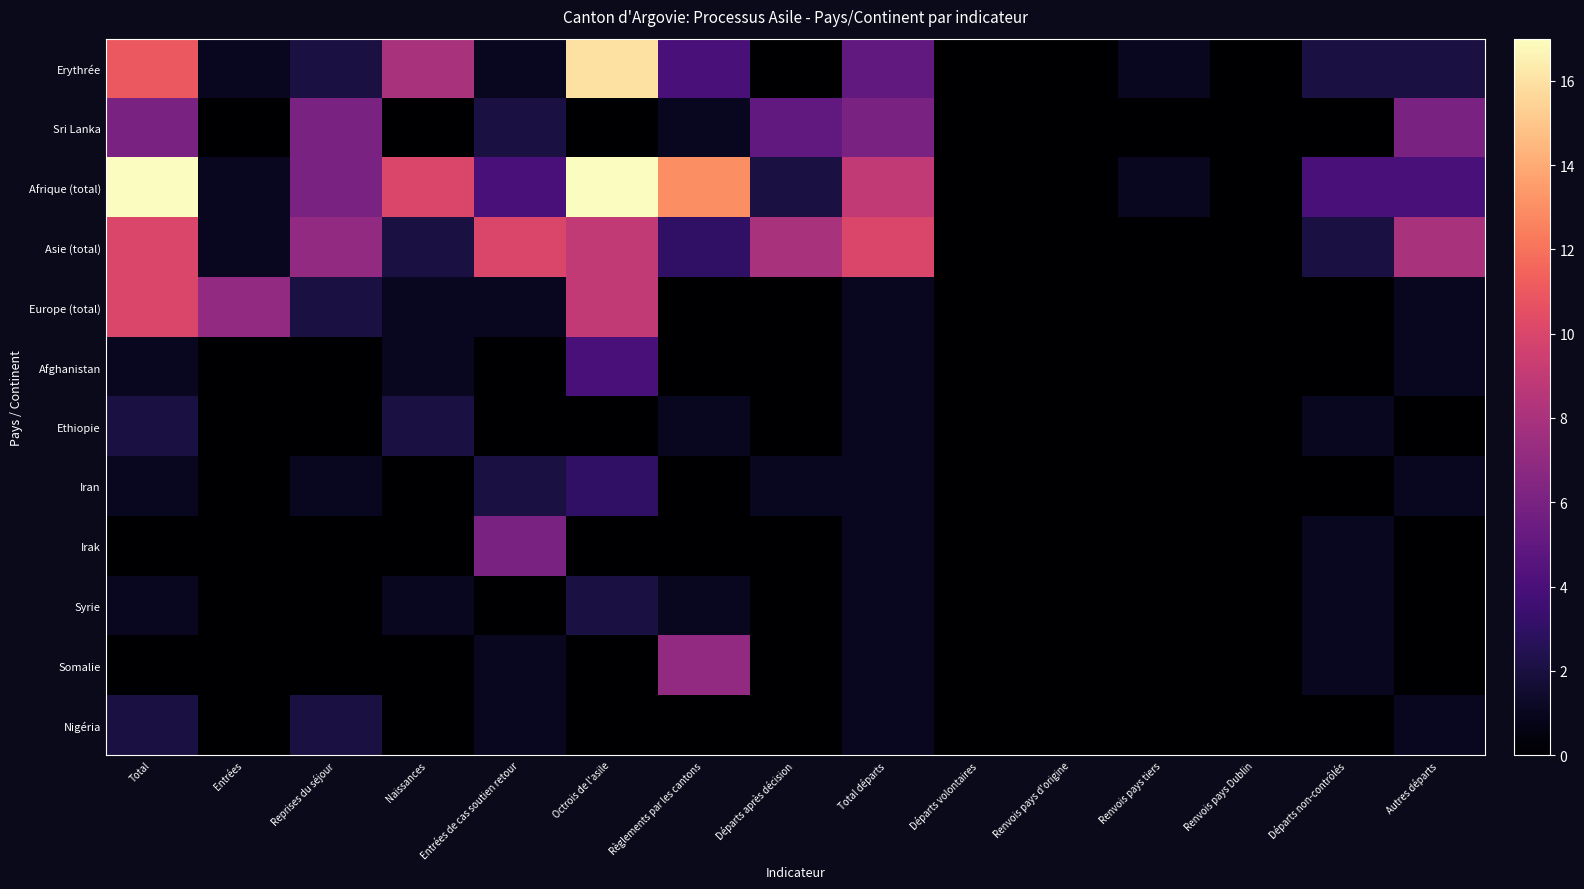

Reading left to right, extract all data points from this chart.

Erythrée: Total=11	Entrées=1	Reprises du séjour=2	Naissances=8	Entrées de cas soutien retour=1	Octrois de l'asile=16	Règlements par les cantons=4	Départs après décision=0	Total départs=5	Départs volontaires=0	Renvois pays d'origine=0	Renvois pays tiers=1	Renvois pays Dublin=0	Départs non-contrôlés=2	Autres départs=2
Sri Lanka: Total=6	Entrées=0	Reprises du séjour=6	Naissances=0	Entrées de cas soutien retour=2	Octrois de l'asile=0	Règlements par les cantons=1	Départs après décision=5	Total départs=6	Départs volontaires=0	Renvois pays d'origine=0	Renvois pays tiers=0	Renvois pays Dublin=0	Départs non-contrôlés=0	Autres départs=6
Afrique (total): Total=17	Entrées=1	Reprises du séjour=6	Naissances=10	Entrées de cas soutien retour=4	Octrois de l'asile=17	Règlements par les cantons=13	Départs après décision=2	Total départs=9	Départs volontaires=0	Renvois pays d'origine=0	Renvois pays tiers=1	Renvois pays Dublin=0	Départs non-contrôlés=4	Autres départs=4
Asie (total): Total=10	Entrées=1	Reprises du séjour=7	Naissances=2	Entrées de cas soutien retour=10	Octrois de l'asile=9	Règlements par les cantons=3	Départs après décision=8	Total départs=10	Départs volontaires=0	Renvois pays d'origine=0	Renvois pays tiers=0	Renvois pays Dublin=0	Départs non-contrôlés=2	Autres départs=8
Europe (total): Total=10	Entrées=7	Reprises du séjour=2	Naissances=1	Entrées de cas soutien retour=1	Octrois de l'asile=9	Règlements par les cantons=0	Départs après décision=0	Total départs=1	Départs volontaires=0	Renvois pays d'origine=0	Renvois pays tiers=0	Renvois pays Dublin=0	Départs non-contrôlés=0	Autres départs=1
Afghanistan: Total=1	Entrées=0	Reprises du séjour=0	Naissances=1	Entrées de cas soutien retour=0	Octrois de l'asile=4	Règlements par les cantons=0	Départs après décision=0	Total départs=1	Départs volontaires=0	Renvois pays d'origine=0	Renvois pays tiers=0	Renvois pays Dublin=0	Départs non-contrôlés=0	Autres départs=1
Ethiopie: Total=2	Entrées=0	Reprises du séjour=0	Naissances=2	Entrées de cas soutien retour=0	Octrois de l'asile=0	Règlements par les cantons=1	Départs après décision=0	Total départs=1	Départs volontaires=0	Renvois pays d'origine=0	Renvois pays tiers=0	Renvois pays Dublin=0	Départs non-contrôlés=1	Autres départs=0
Iran: Total=1	Entrées=0	Reprises du séjour=1	Naissances=0	Entrées de cas soutien retour=2	Octrois de l'asile=3	Règlements par les cantons=0	Départs après décision=1	Total départs=1	Départs volontaires=0	Renvois pays d'origine=0	Renvois pays tiers=0	Renvois pays Dublin=0	Départs non-contrôlés=0	Autres départs=1
Irak: Total=0	Entrées=0	Reprises du séjour=0	Naissances=0	Entrées de cas soutien retour=6	Octrois de l'asile=0	Règlements par les cantons=0	Départs après décision=0	Total départs=1	Départs volontaires=0	Renvois pays d'origine=0	Renvois pays tiers=0	Renvois pays Dublin=0	Départs non-contrôlés=1	Autres départs=0
Syrie: Total=1	Entrées=0	Reprises du séjour=0	Naissances=1	Entrées de cas soutien retour=0	Octrois de l'asile=2	Règlements par les cantons=1	Départs après décision=0	Total départs=1	Départs volontaires=0	Renvois pays d'origine=0	Renvois pays tiers=0	Renvois pays Dublin=0	Départs non-contrôlés=1	Autres départs=0
Somalie: Total=0	Entrées=0	Reprises du séjour=0	Naissances=0	Entrées de cas soutien retour=1	Octrois de l'asile=0	Règlements par les cantons=7	Départs après décision=0	Total départs=1	Départs volontaires=0	Renvois pays d'origine=0	Renvois pays tiers=0	Renvois pays Dublin=0	Départs non-contrôlés=1	Autres départs=0
Nigéria: Total=2	Entrées=0	Reprises du séjour=2	Naissances=0	Entrées de cas soutien retour=1	Octrois de l'asile=0	Règlements par les cantons=0	Départs après décision=0	Total départs=1	Départs volontaires=0	Renvois pays d'origine=0	Renvois pays tiers=0	Renvois pays Dublin=0	Départs non-contrôlés=0	Autres départs=1